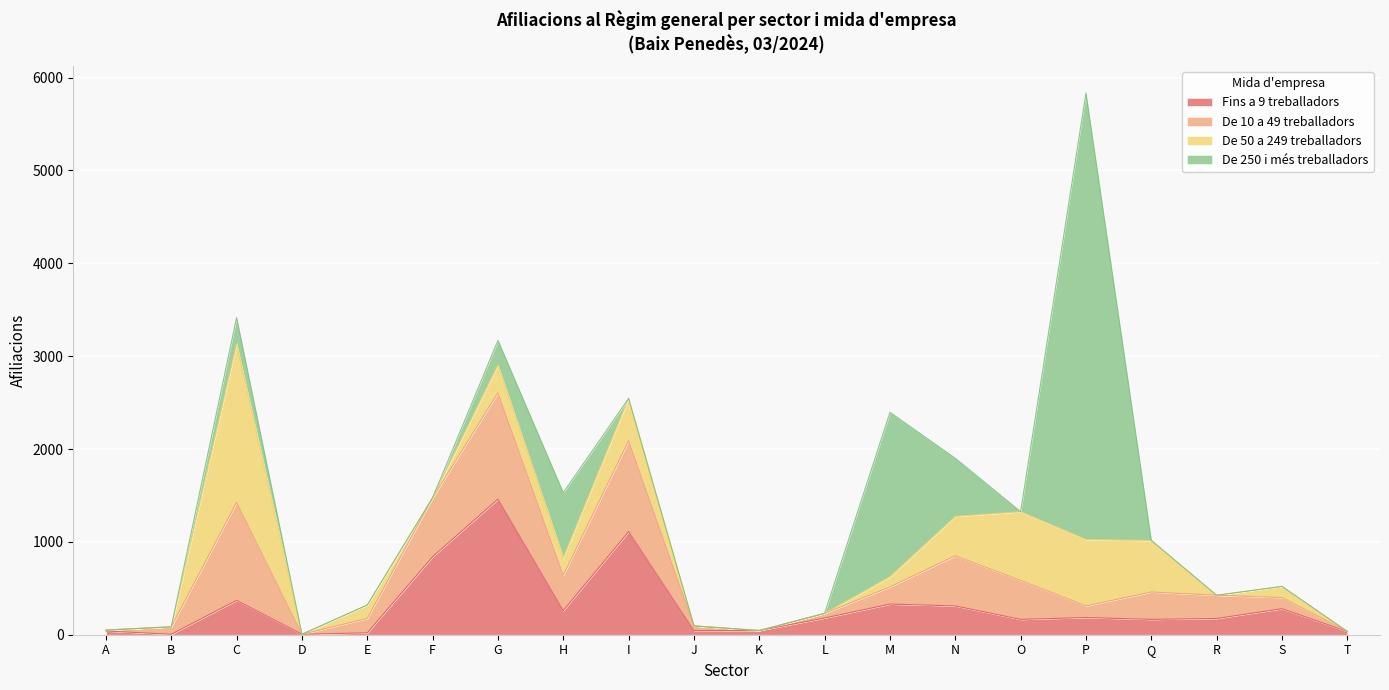

List the labels in order of De 10 a 49 treballadors value, largest first.

G, C, I, F, N, O, H, Q, R, M, E, P, S, B, J, L, A, D, K, T